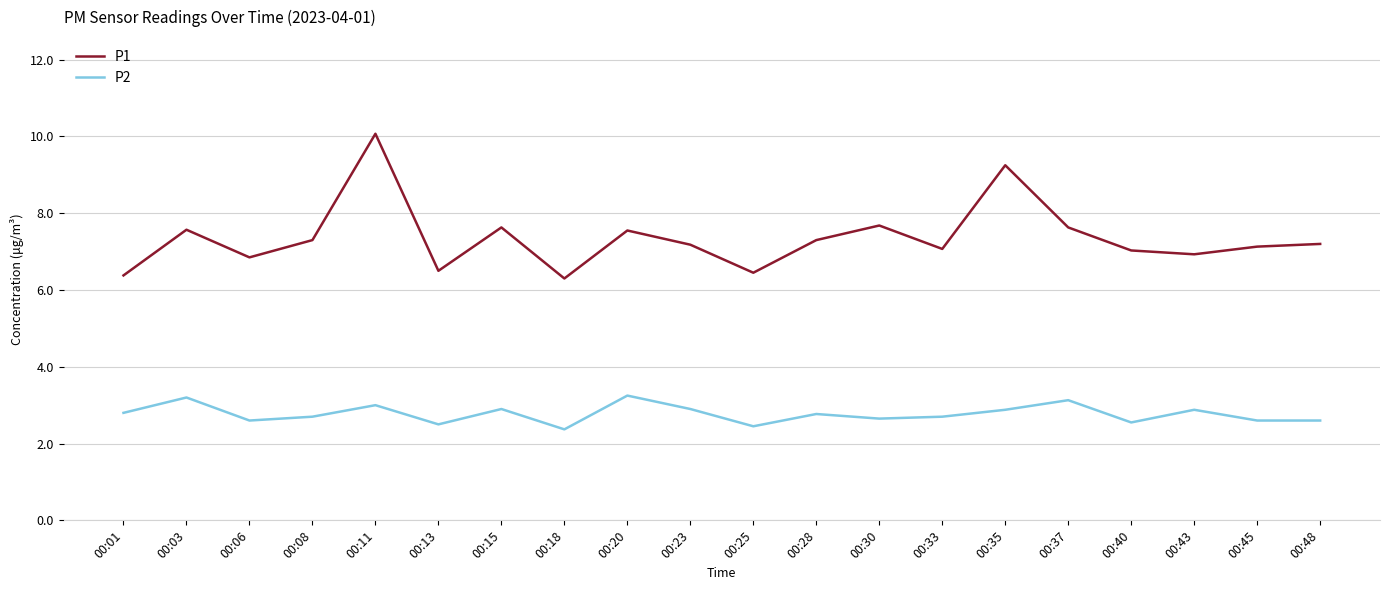

Which series has the widest spread of values?

P1